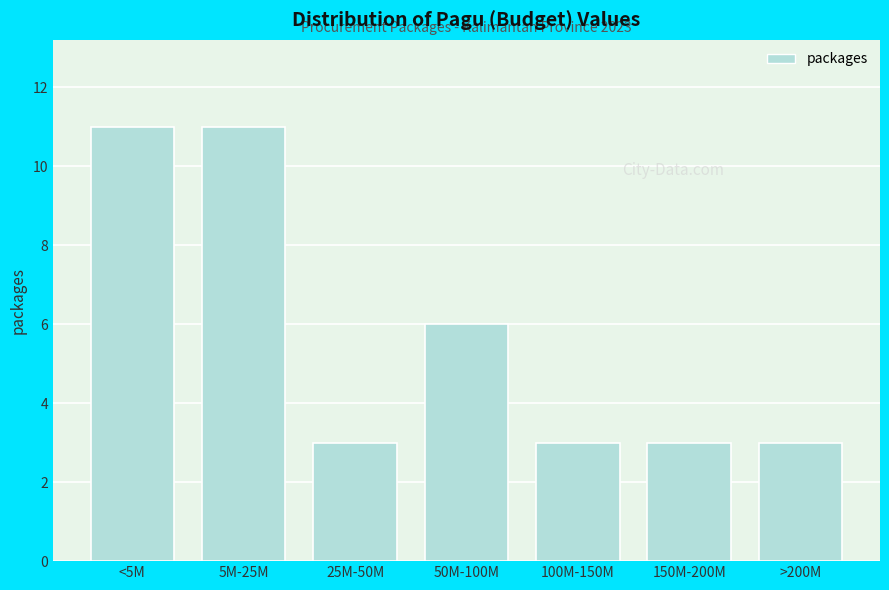

Reading left to right, what are all the values shown in this chart?

<5M=11	5M-25M=11	25M-50M=3	50M-100M=6	100M-150M=3	150M-200M=3	>200M=3